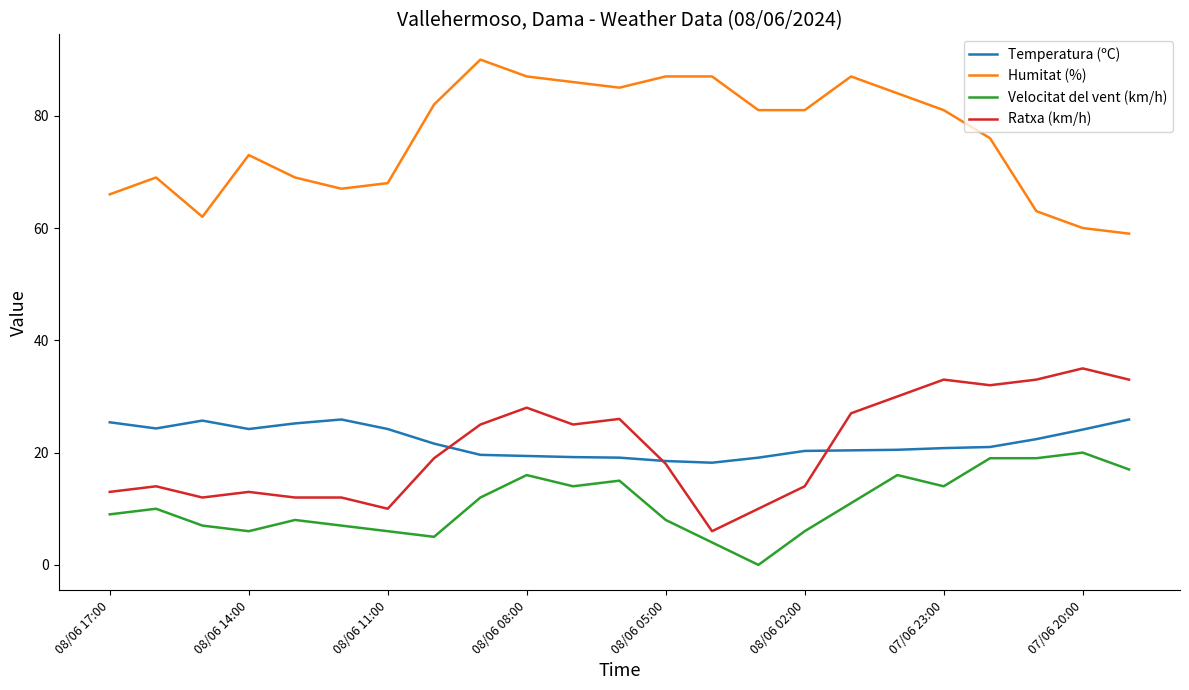

True or false: Temperatura (ºC) and Humitat (%) cross at least once.

False